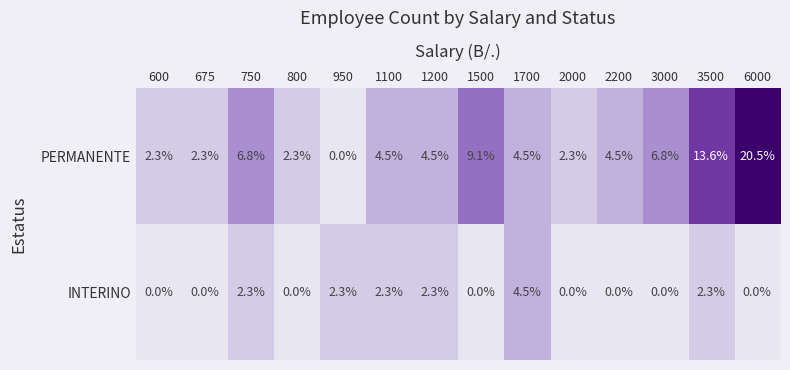

Is it true that PERMANENTE equals 2.3 at 675?

True